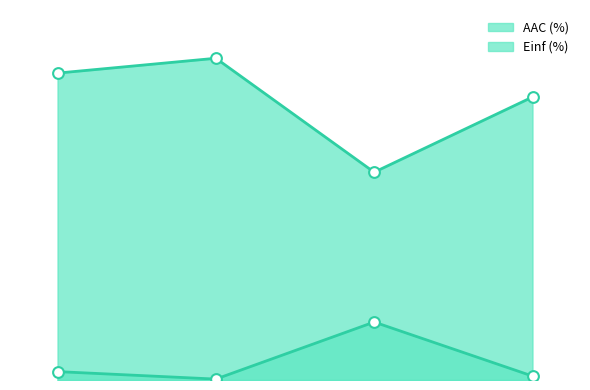

Which series reaches the maximum Y coordinate?

Einf (%)